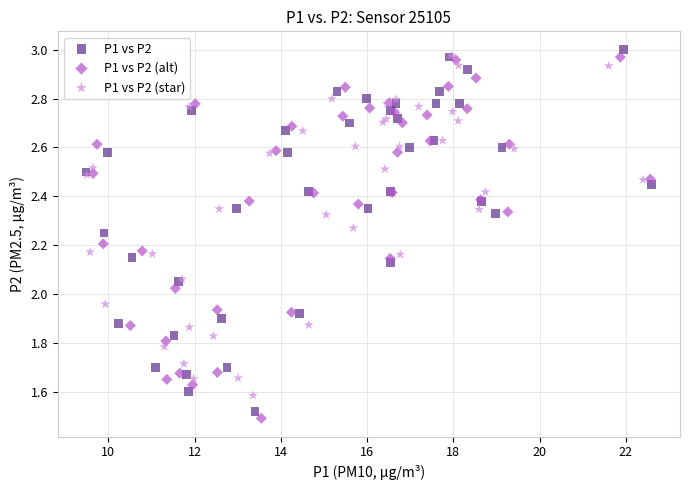

What are all the series names shown in the legend?

P1 vs P2, P1 vs P2 (alt), P1 vs P2 (star)